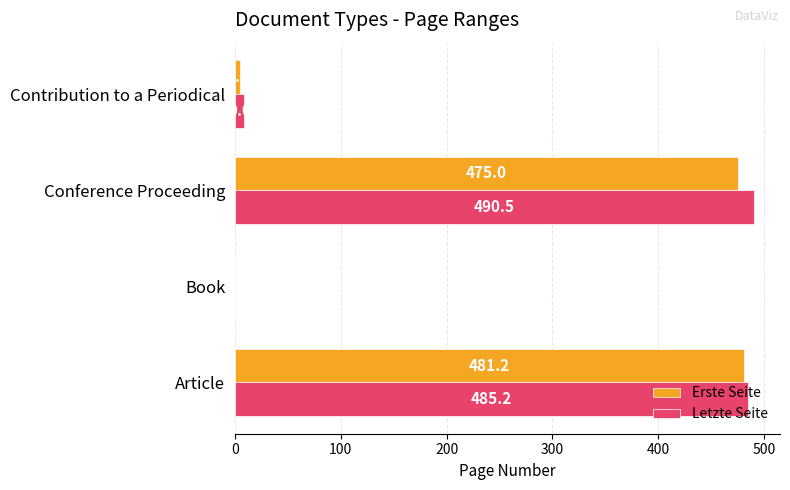

What is the highest value of the Letzte Seite series?

490.5